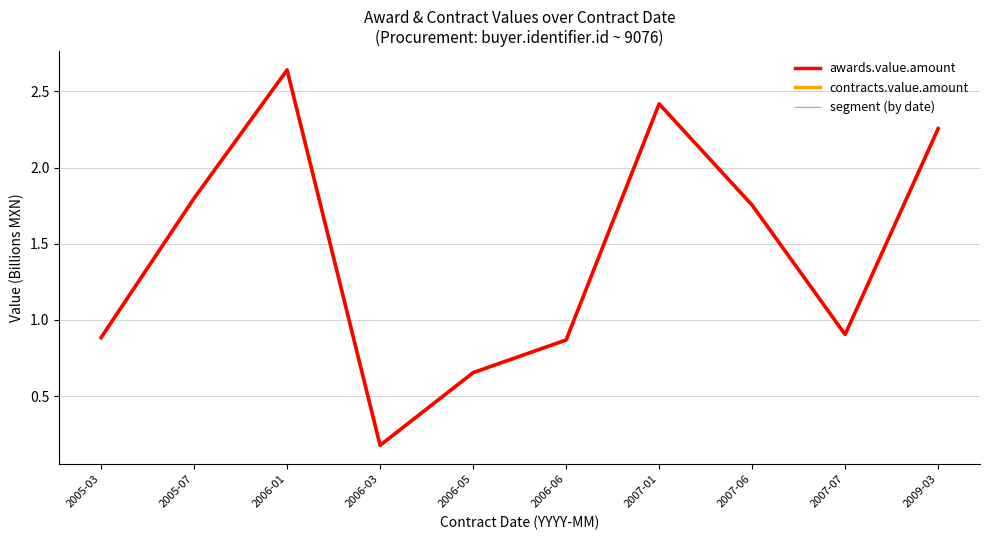

Does the chart display data point markers on the line(s)?

No